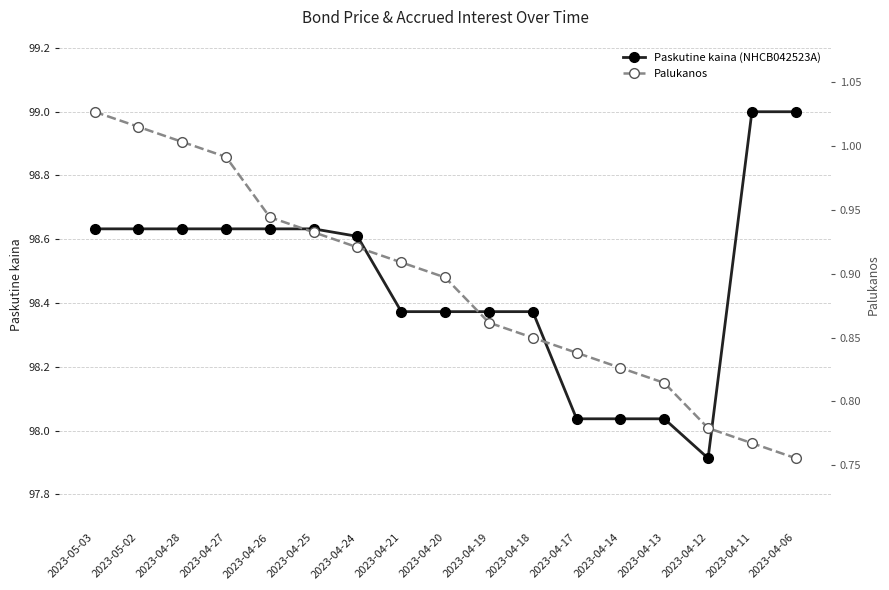

Is this an area chart (filled region under the line)?

No